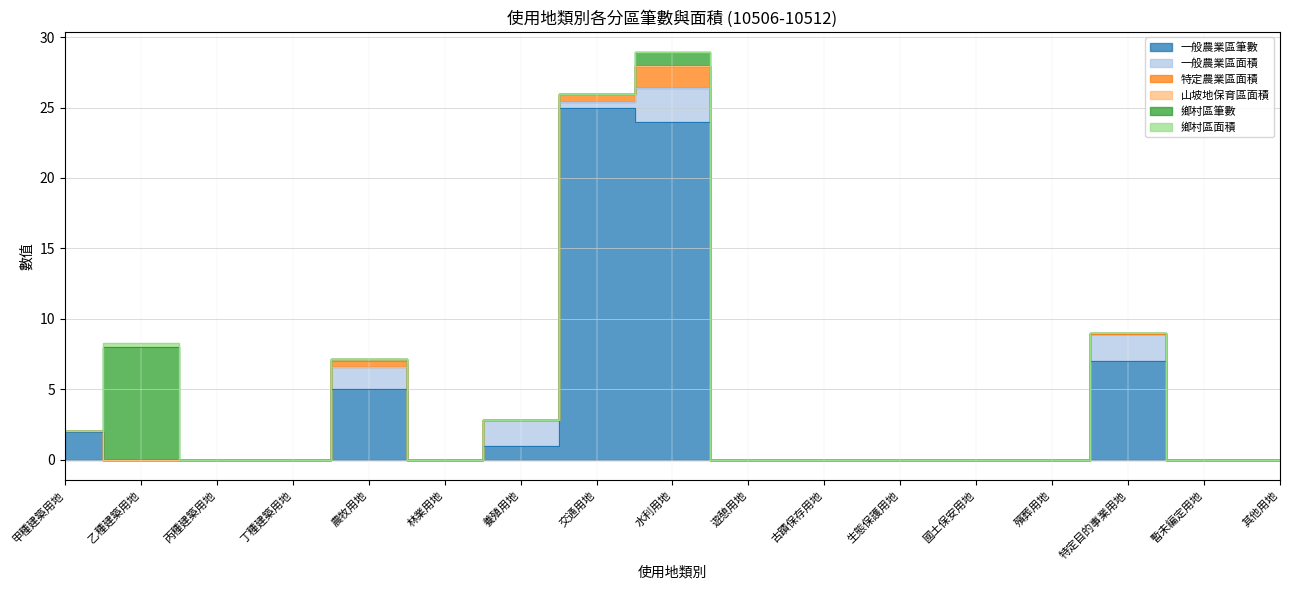

Between which two adjacent categories do 一般農業區面積 and 山坡地保育區面積 first intersect?

農牧用地 and 林業用地